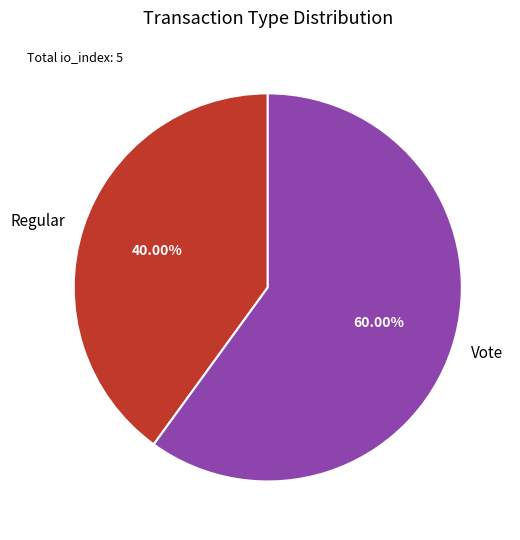

Do Vote and Regular together represent more than half of the pie?

Yes